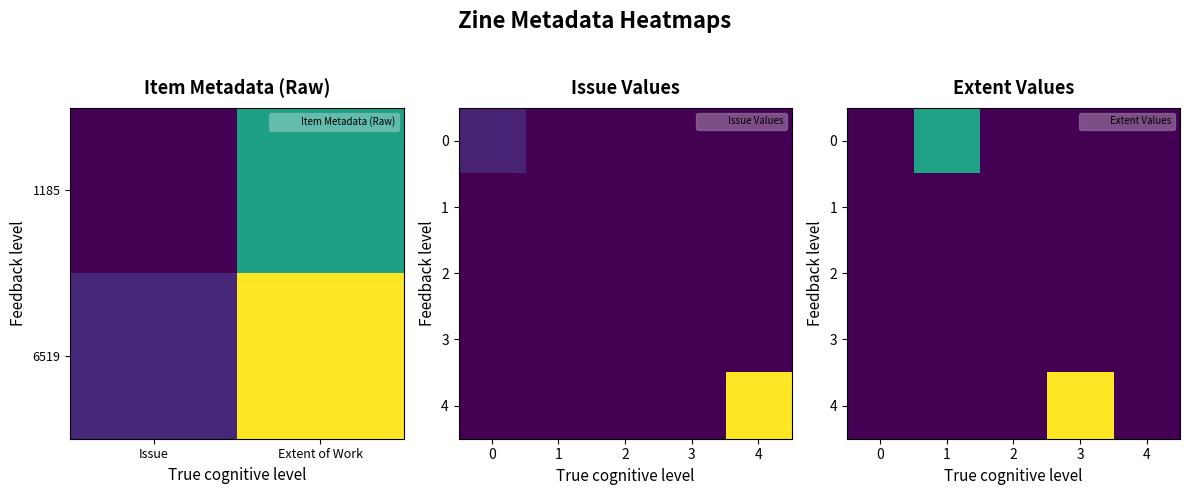

How many distinct data groups are displayed?

5